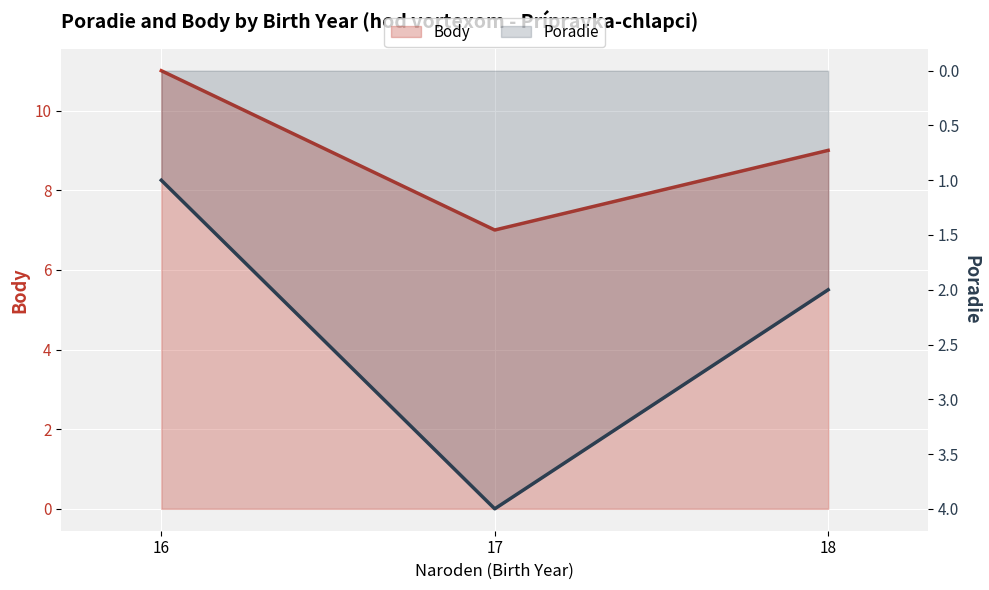

Which has a higher value, 18 or 17?

17